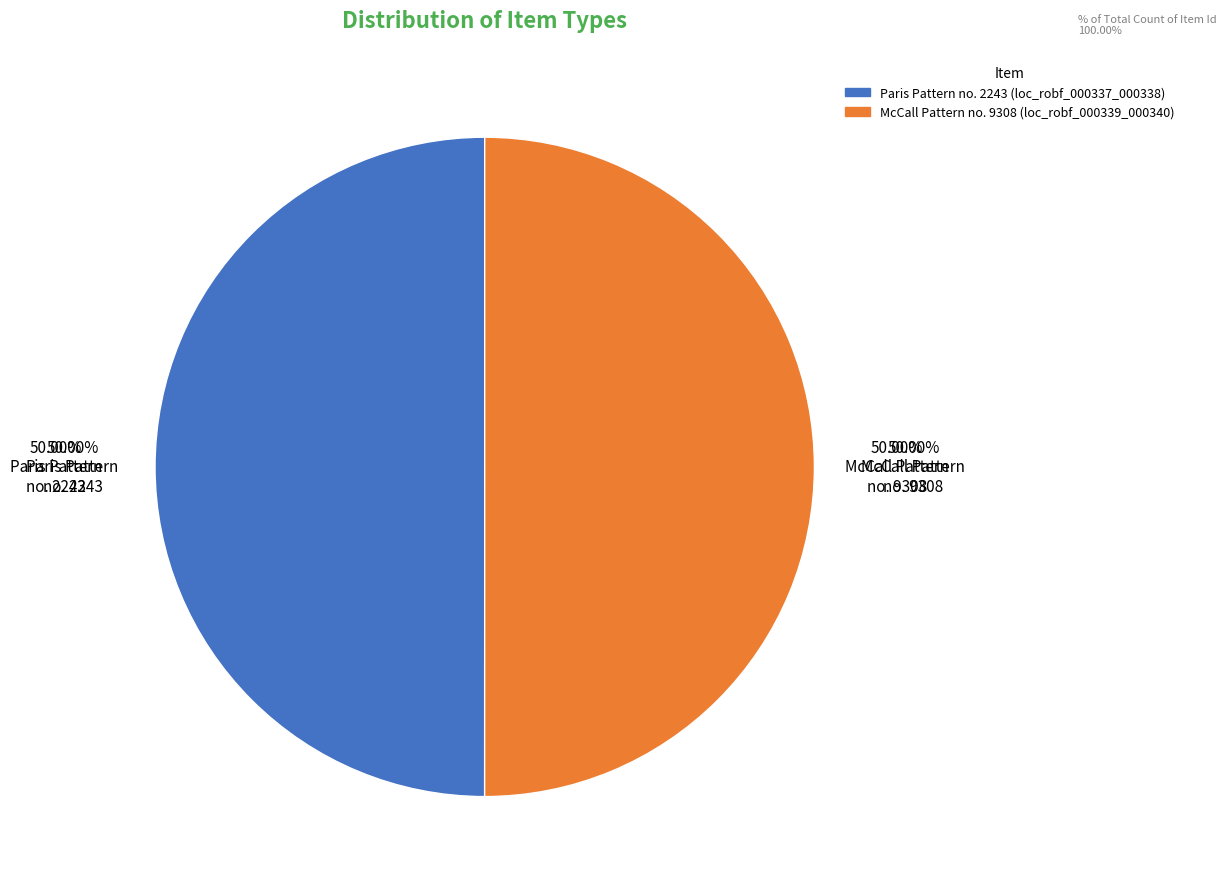

What is the total percentage of Paris Pattern no. 2243 (loc_robf_000337_000338) and McCall Pattern no. 9308 (loc_robf_000339_000340)?

100.0%